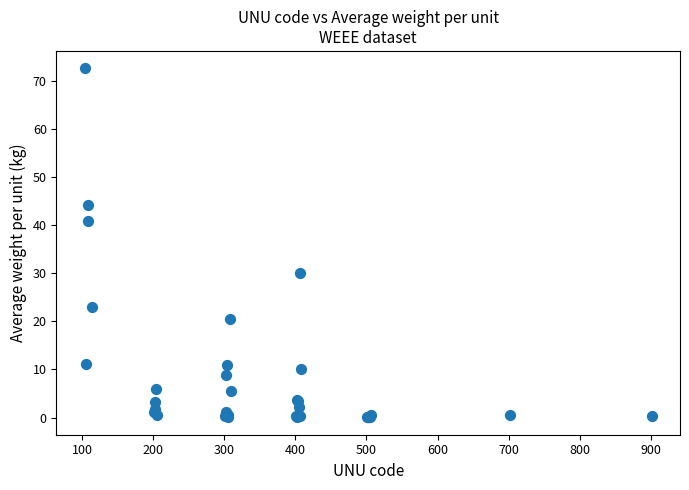

What Y value in the scatter plot is closest to 36?

40.8